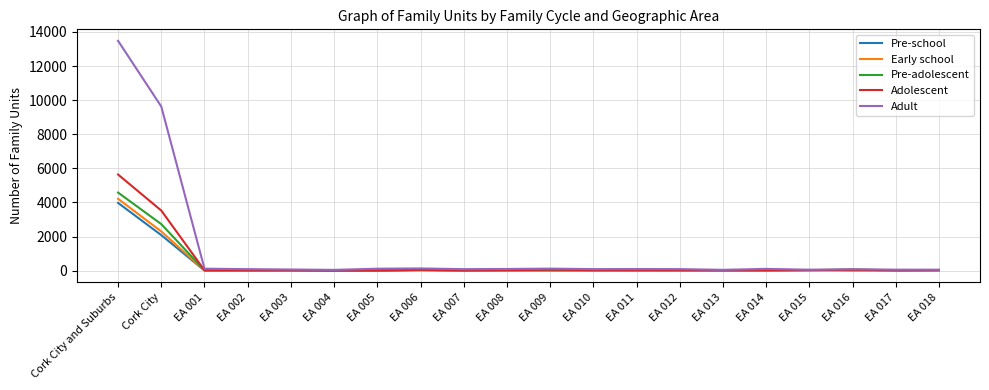

Which series has the widest spread of values?

Adult